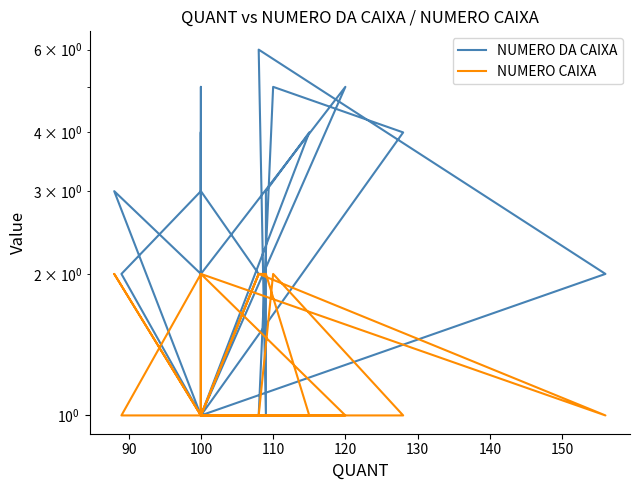

What is the sum of all NUMERO DA CAIXA values?

68